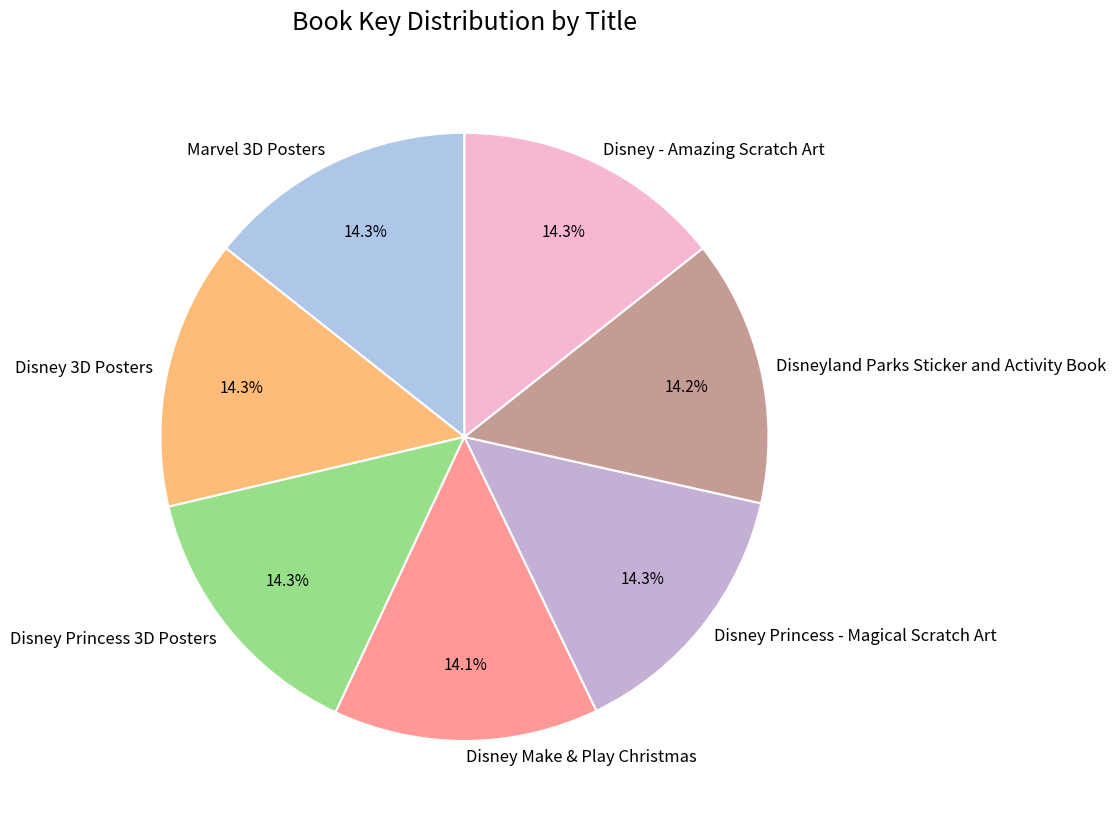

What portion of the pie excludes Disney 3D Posters?

85.7%